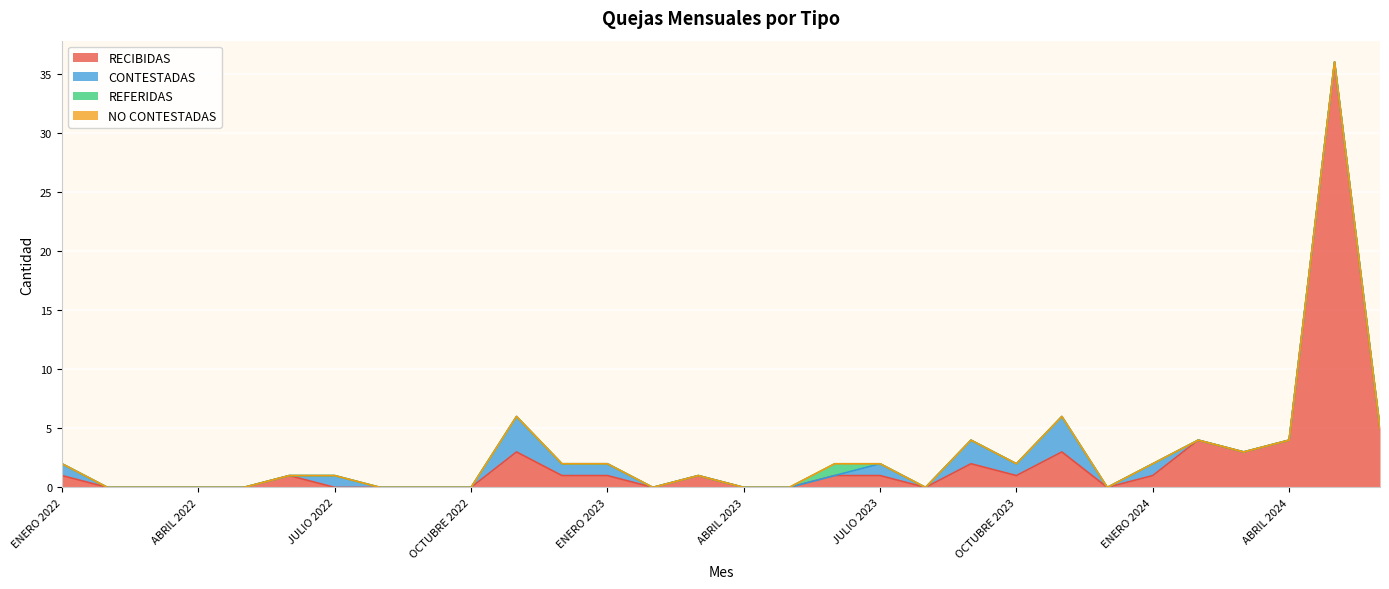

Which series has the widest spread of values?

RECIBIDAS